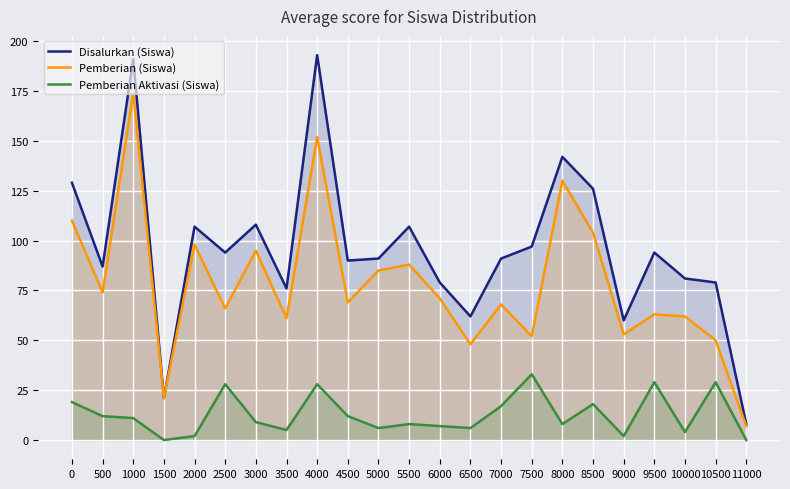

Is the value of Pemberian (Siswa) at 2000 greater than the value of Pemberian Aktivasi (Siswa) at 5000?

Yes